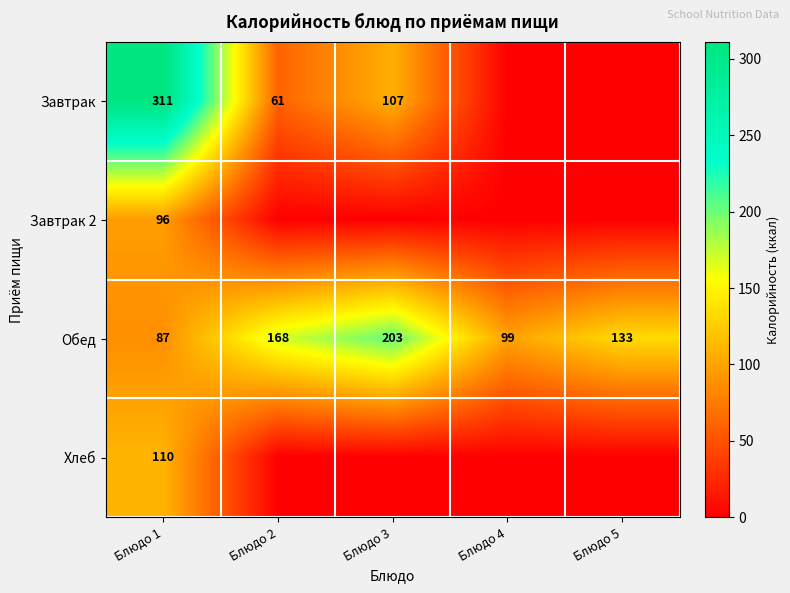

True or false: Завтрак 2 has a value of 96 at Блюдо 1.

True